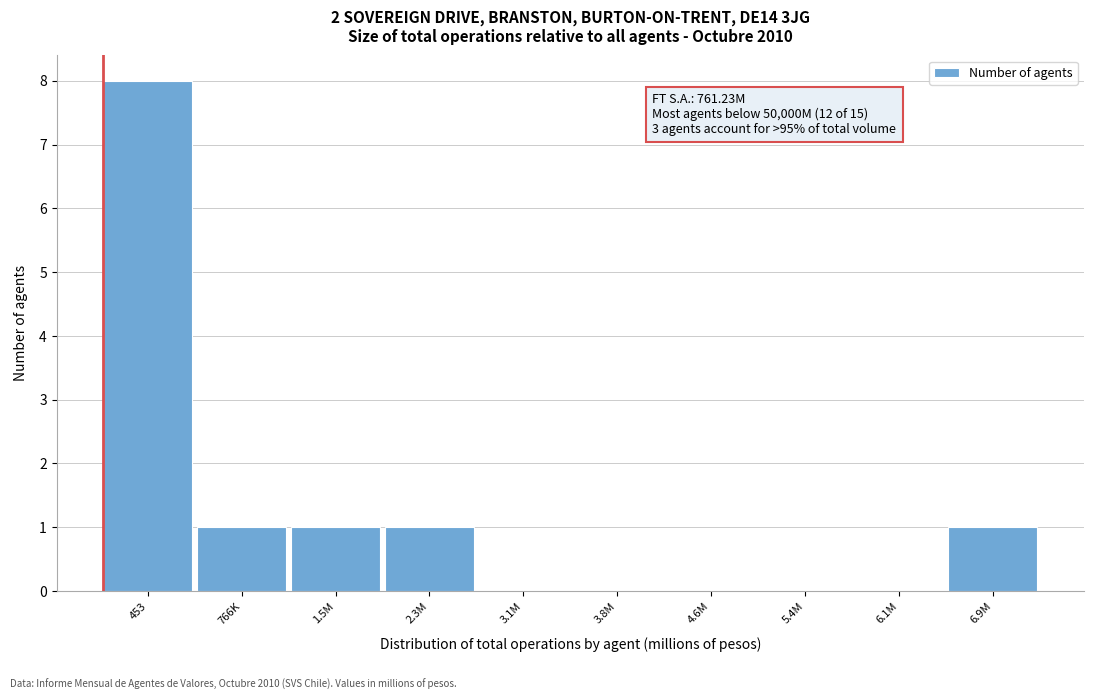

Reading left to right, transcribe all the data shown in this chart.

453=8	766K=1	1.5M=1	2.3M=1	3.1M=0	3.8M=0	4.6M=0	5.4M=0	6.1M=0	6.9M=1